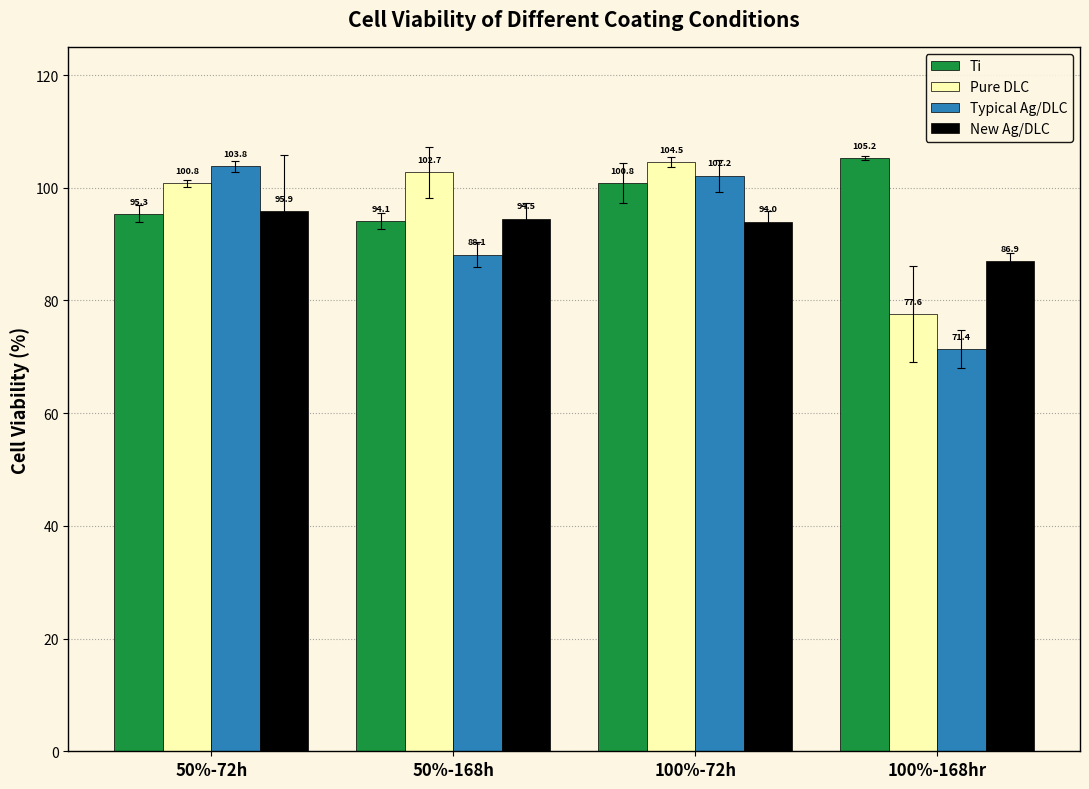

How many values in the Typical Ag/DLC series exceed 102?

2